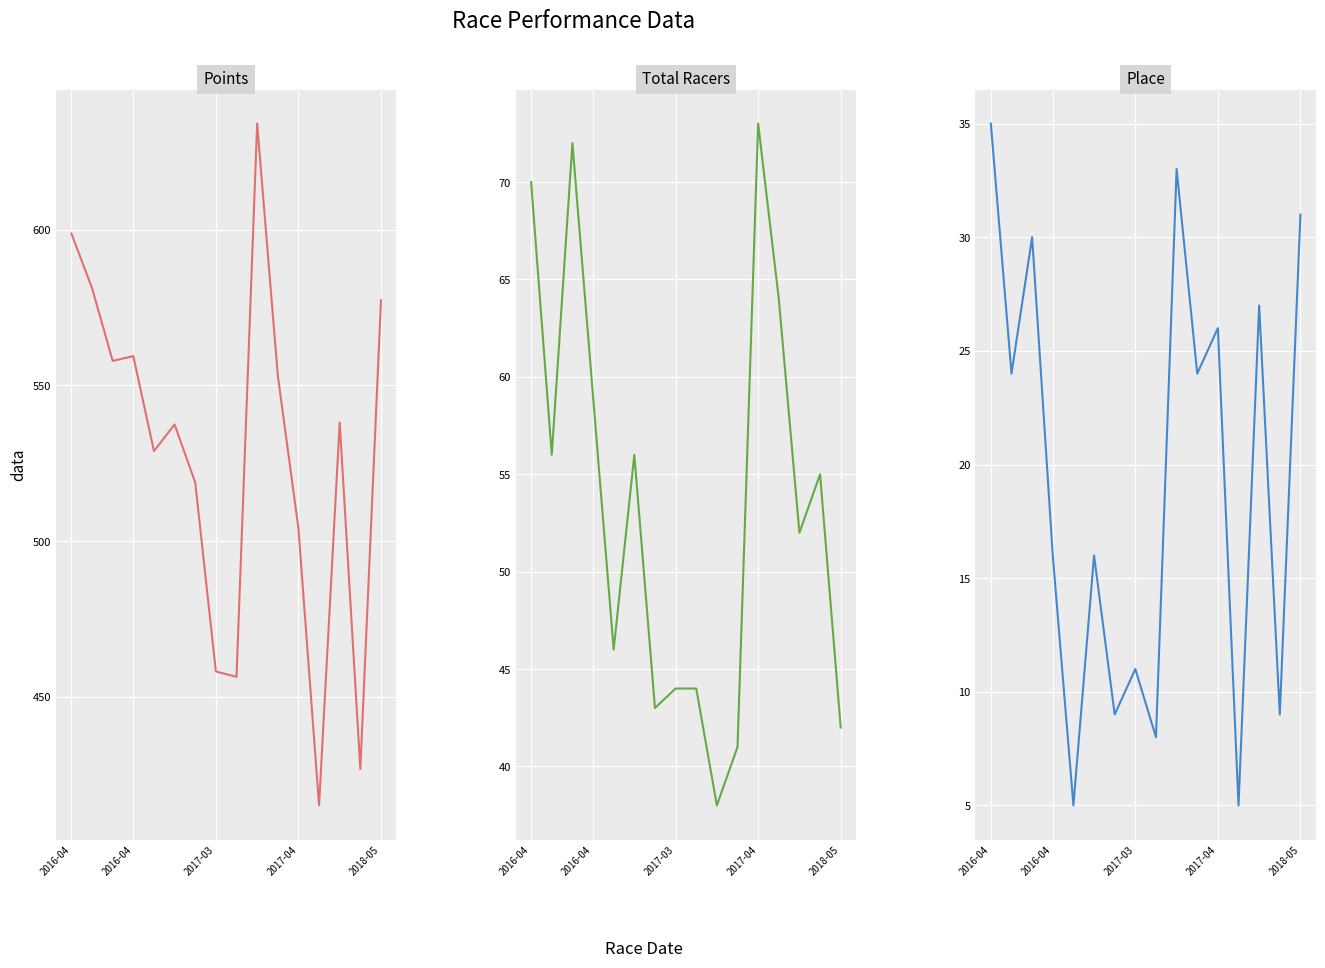

At which label does Points first exceed 538?

2016-04